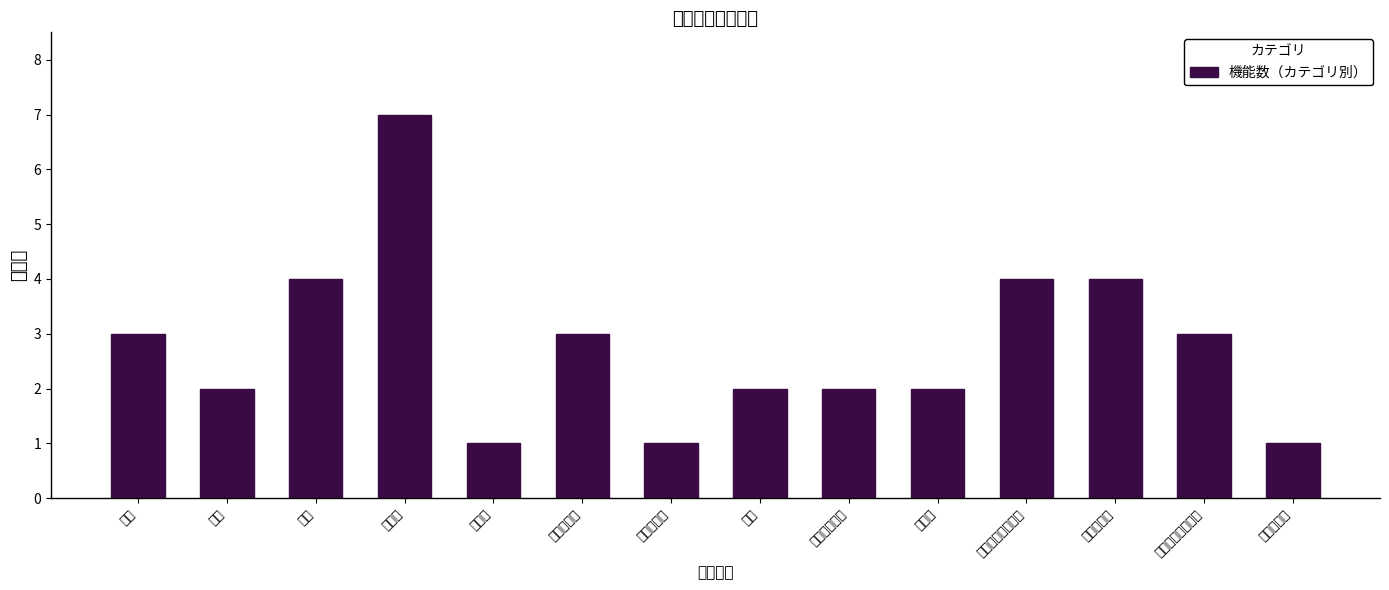

Does the chart contain stacked bars?

No